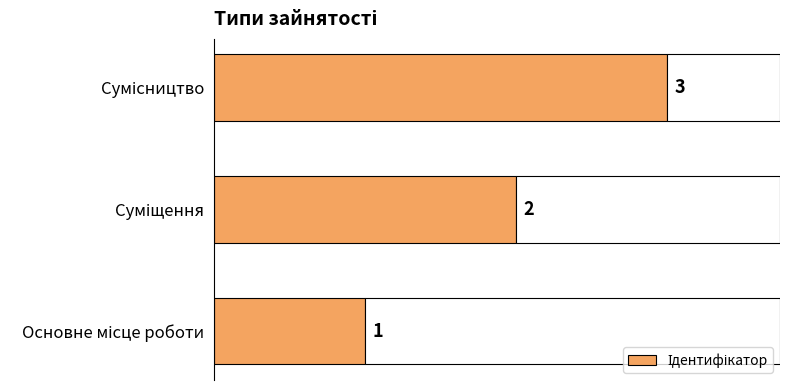

How many data points does each series have?

3